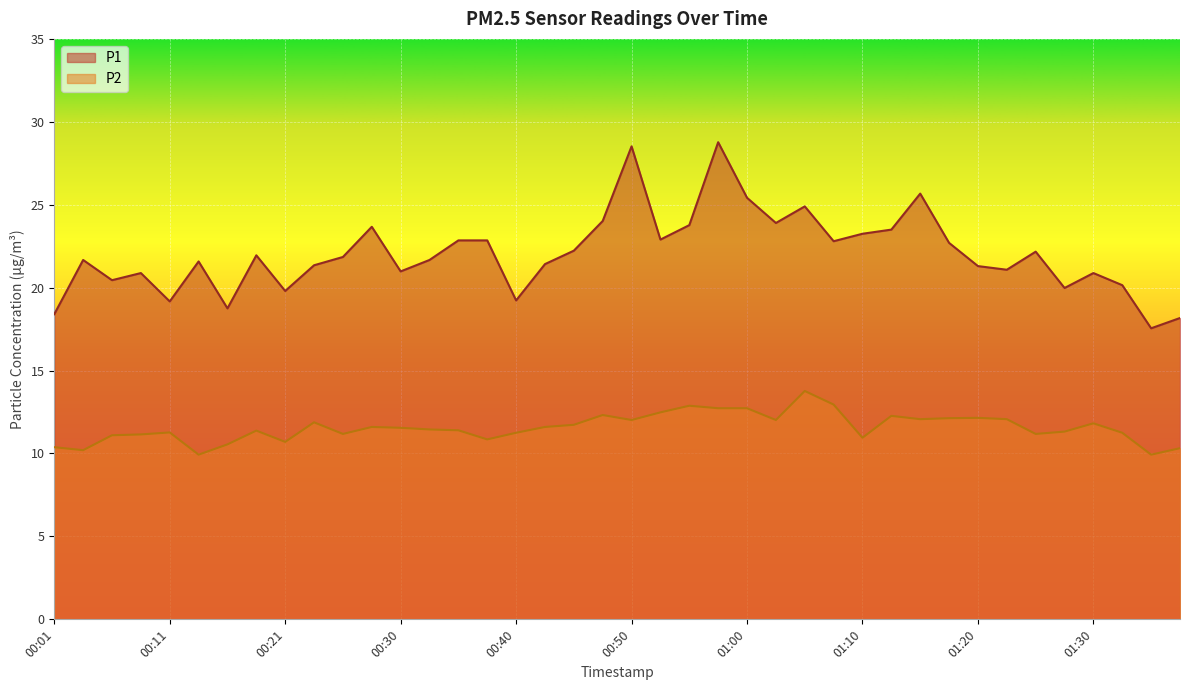

Is the value of P1 at 00:40 greater than the value of P2 at 00:33?

Yes